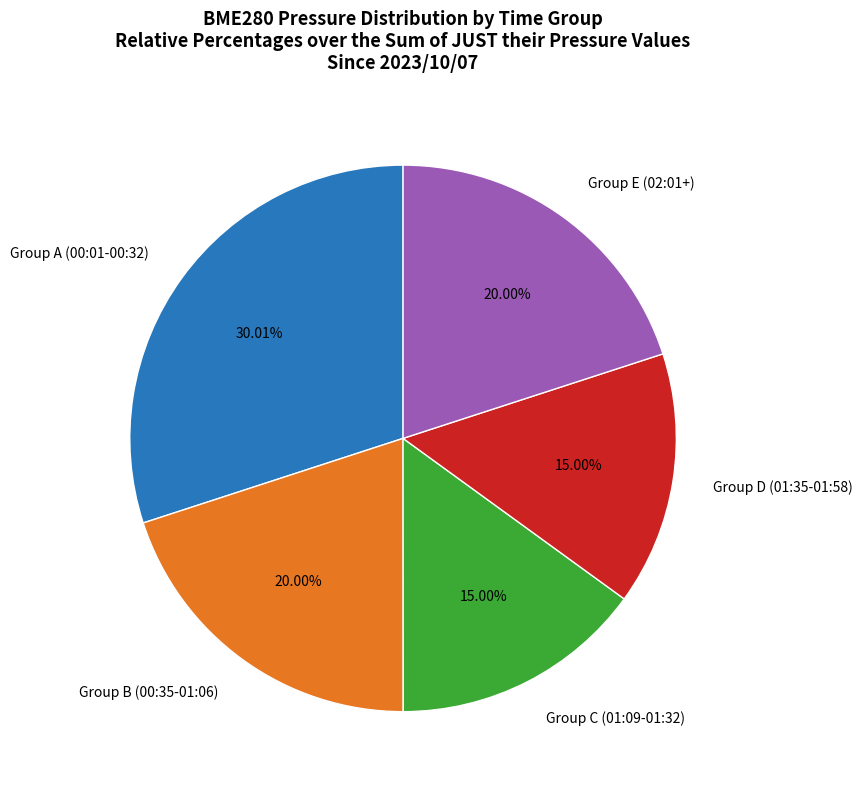

Approximately how many times larger is the value at Group B (00:35-01:06) compared to Group C (01:09-01:32)?

1.3